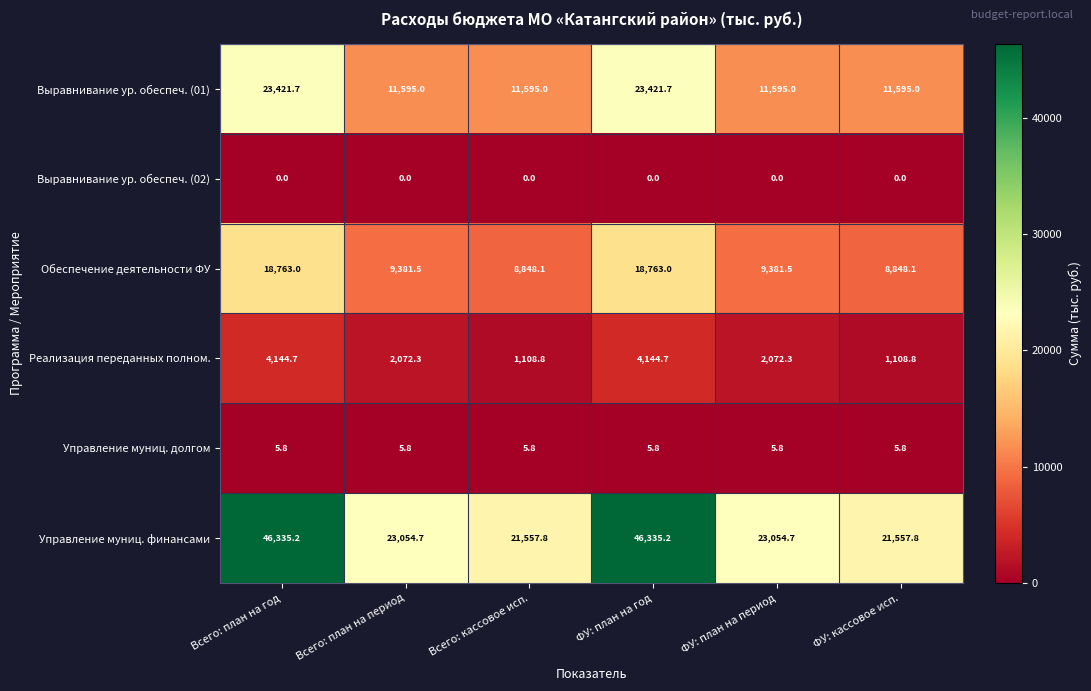

Is it true that Выравнивание ур. обеспеч. (01) equals 3573.1 at ФУ: план на период?

False